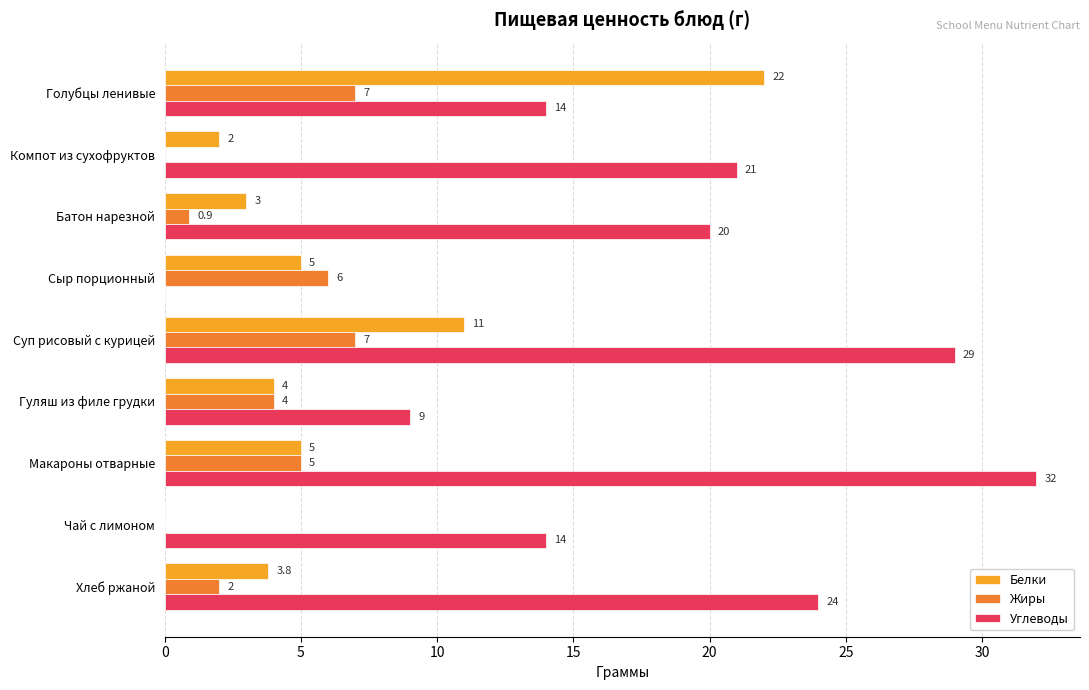

How many distinct data groups are displayed?

3